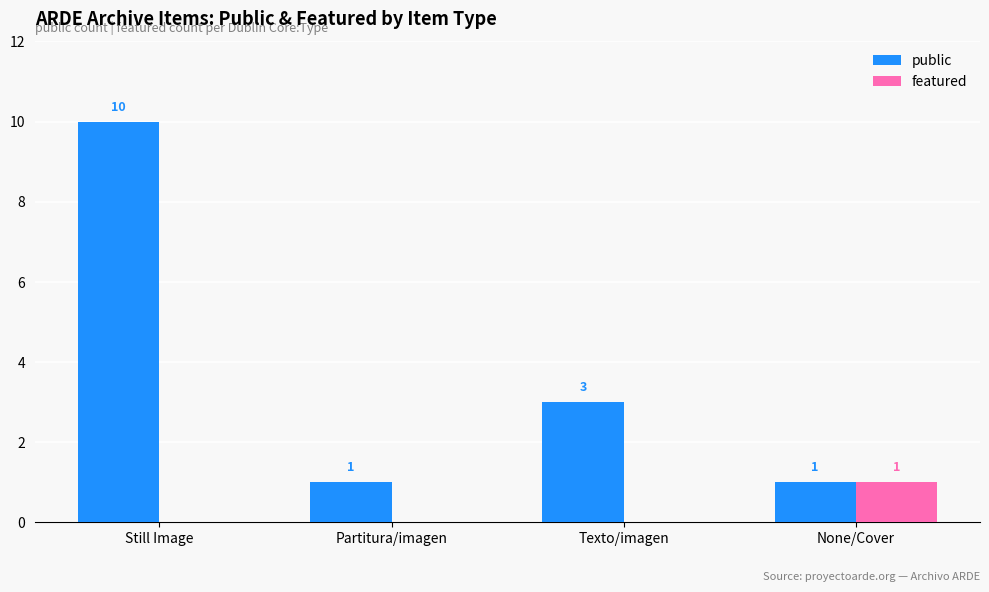

What is the total value across all series at Still Image?

10